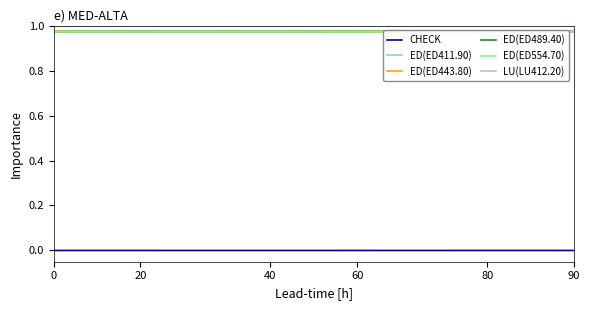

True or false: ED(ED489.40) and CHECK cross at least once.

False